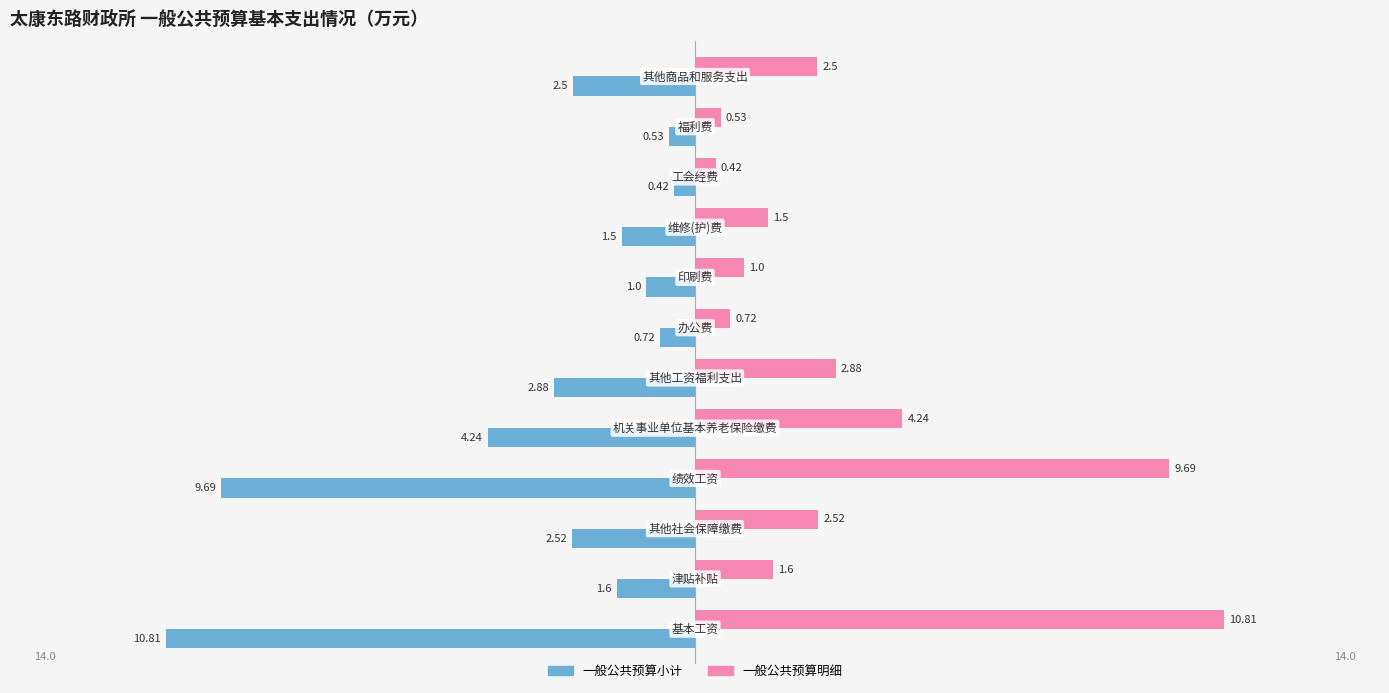

List the series in order of their overall mean, highest first.

一般公共预算明细, 一般公共预算小计